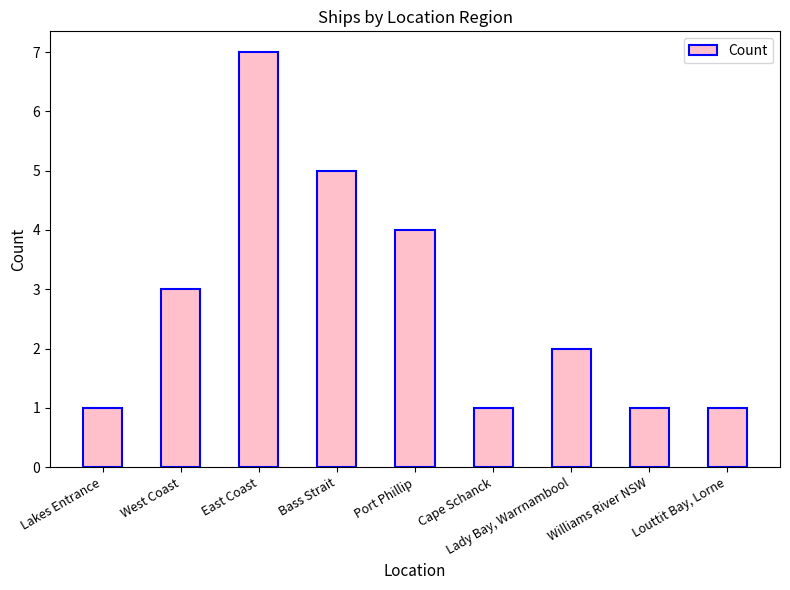

Are the bars horizontal?

No